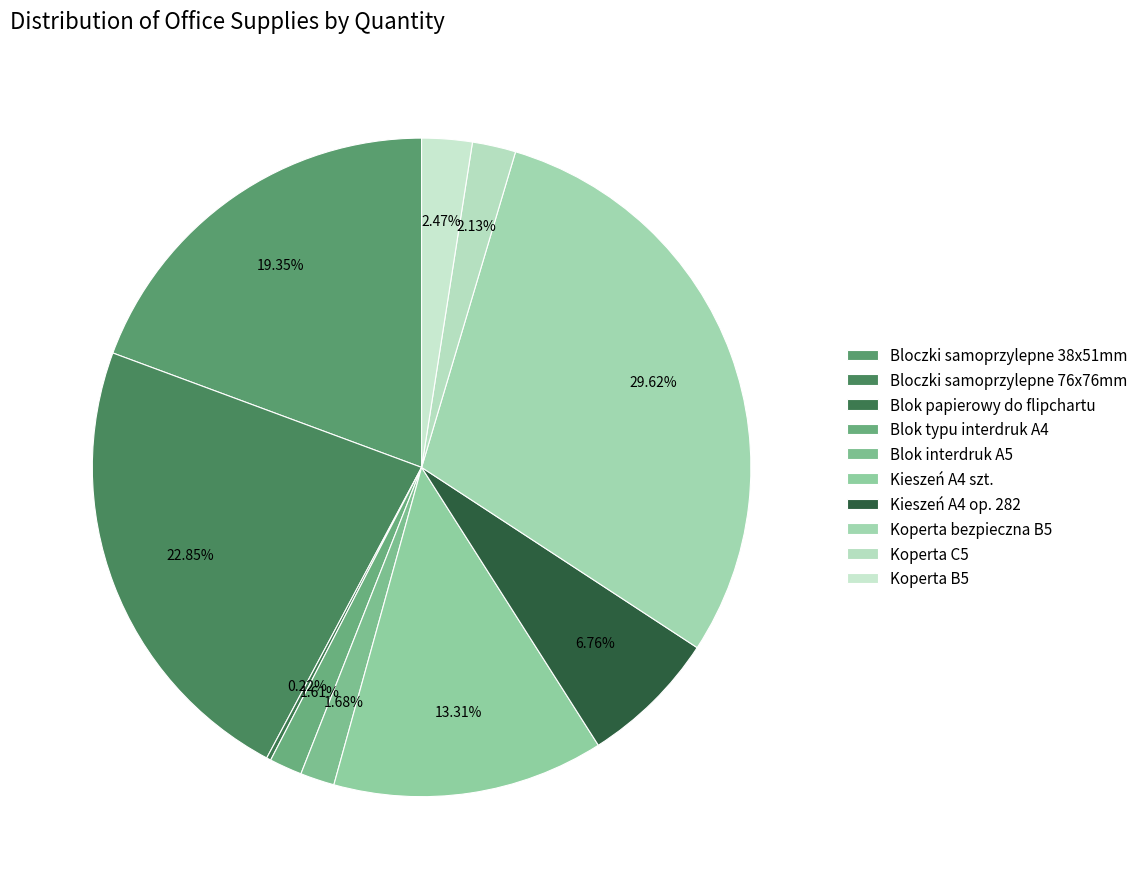

To the nearest percent, what portion does Bloczki samoprzylepne 76x76mm represent?

23%